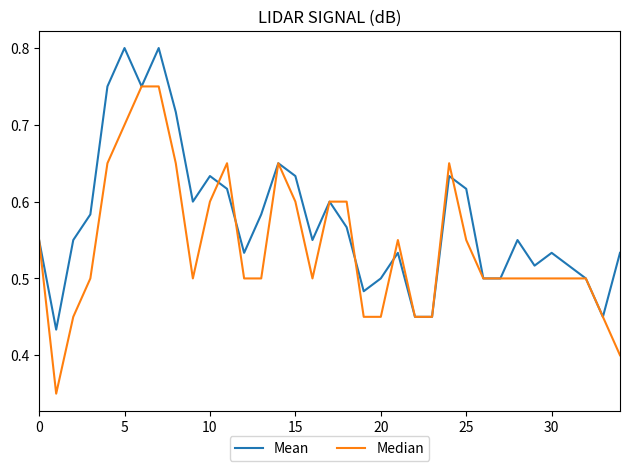

Which series has the largest range (max minus min)?

Median